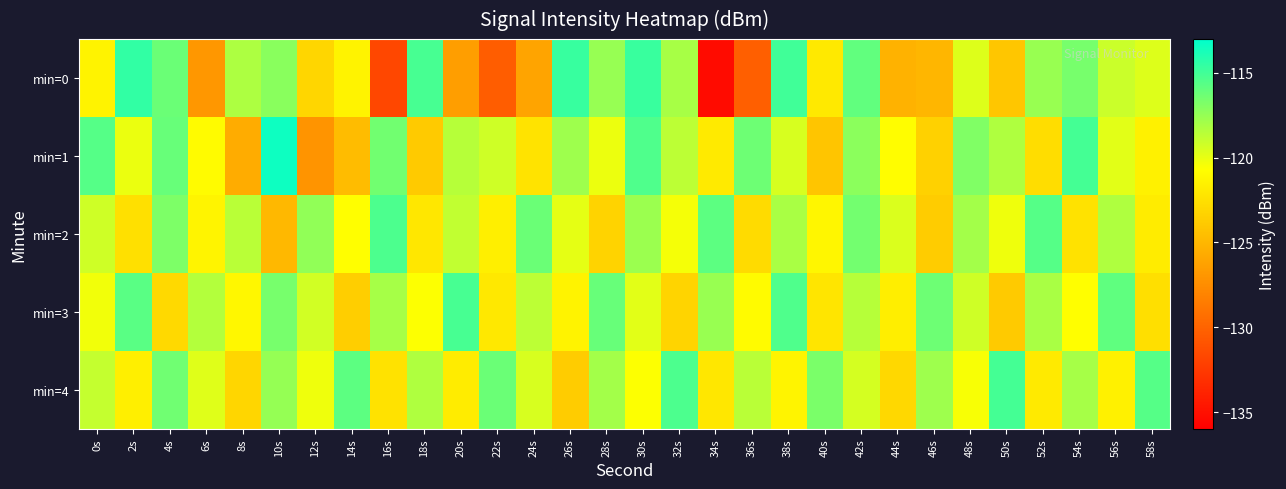

List the series in order of their peak value, lowest first.

min=2, min=3, min=4, min=0, min=1